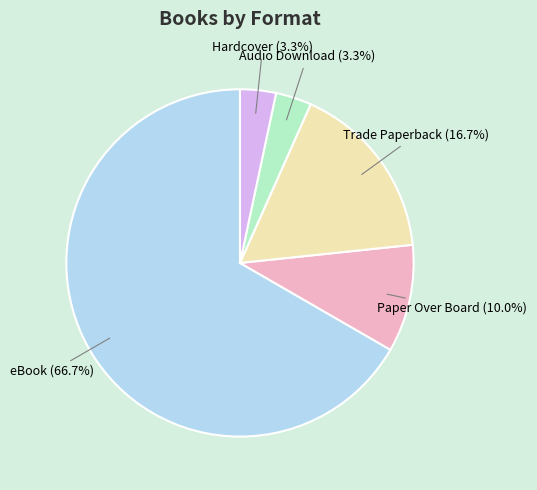

Which category has the biggest portion of the pie?

eBook